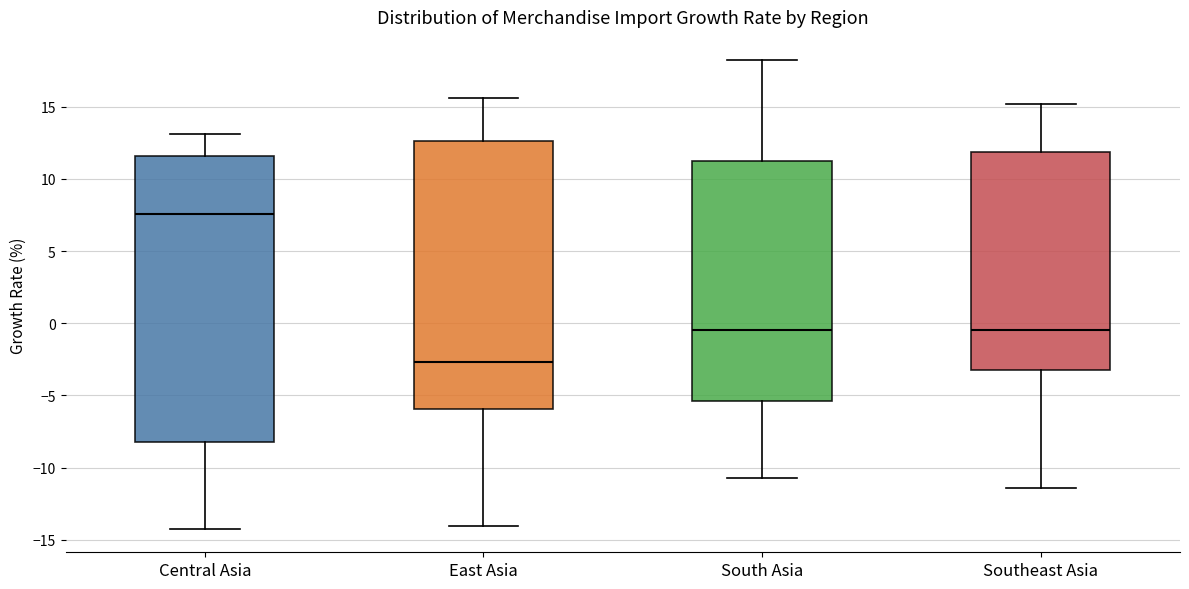

Which box has the lowest median line?

East Asia